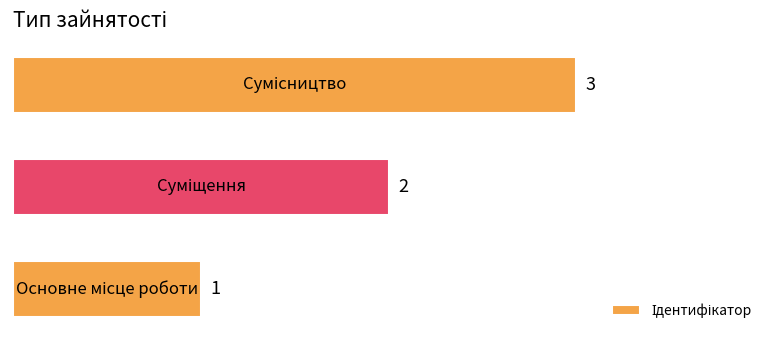

Are the bars grouped side by side (vs. stacked)?

No